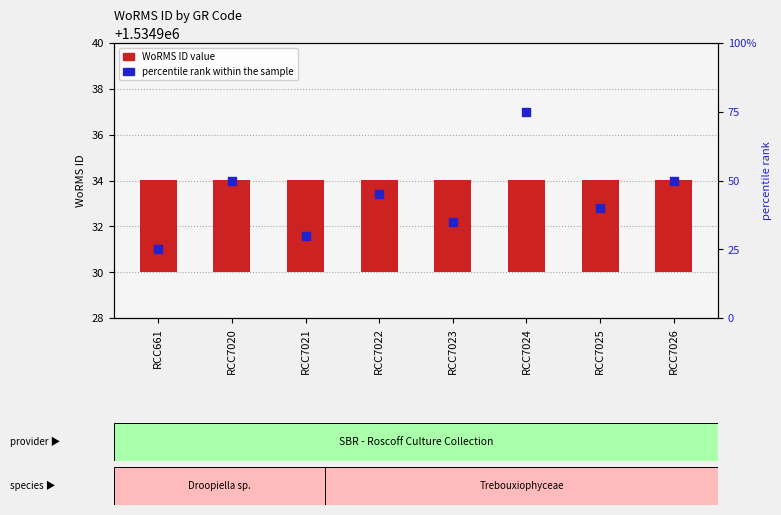

Which series reaches the minimum Y coordinate?

WoRMS ID (value)